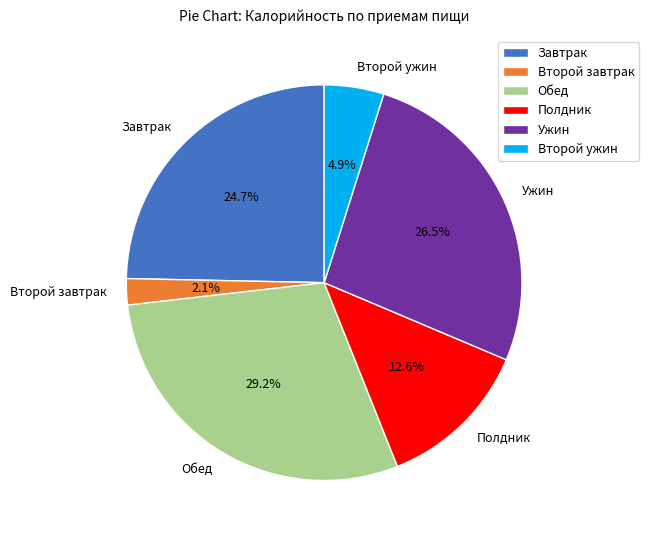

Do Завтрак and Второй завтрак together represent more than half of the pie?

No